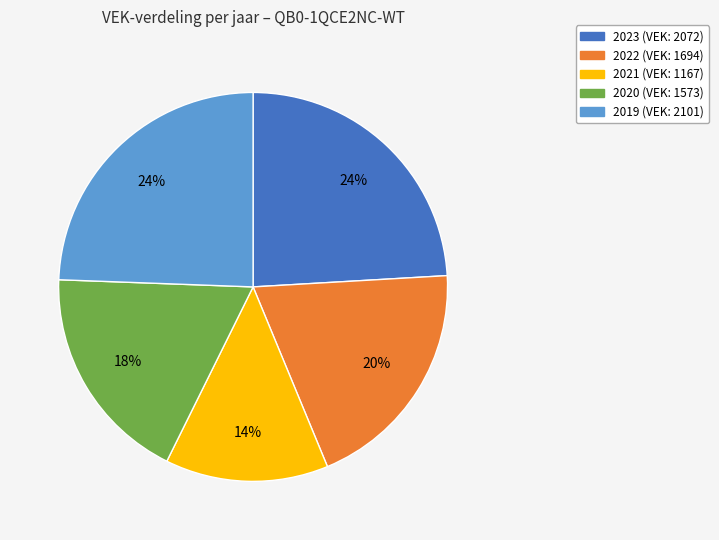

The 2021 slice represents 14% of the pie. True or false?

True